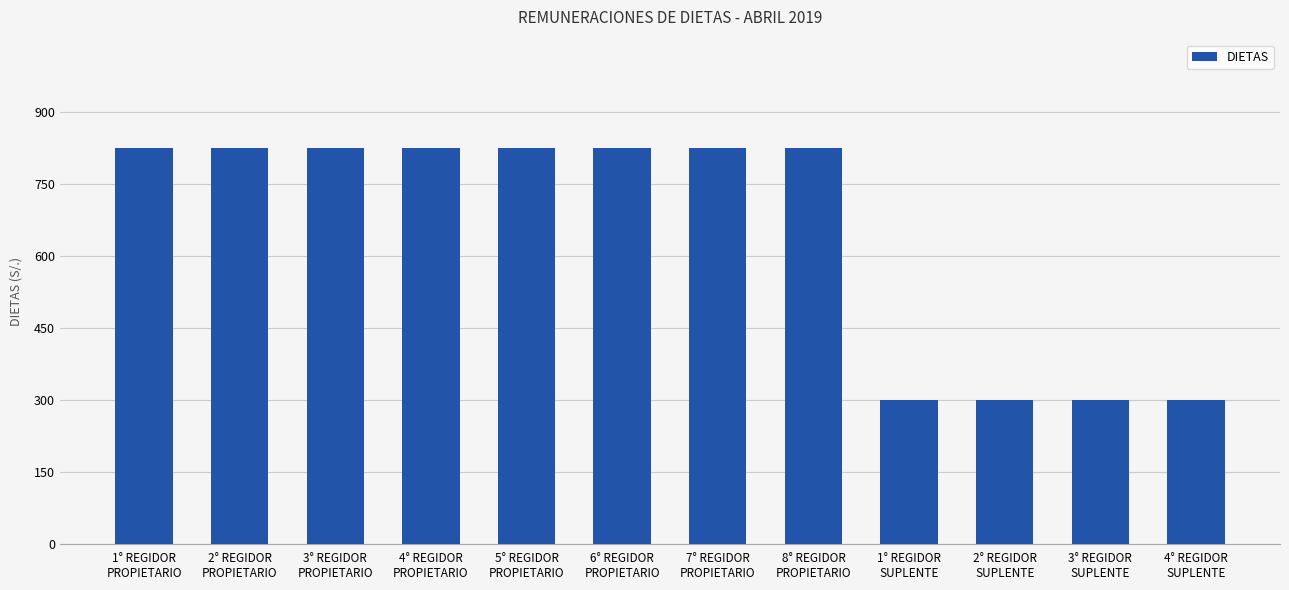

Reading left to right, what are all the values shown in this chart?

1° REGIDOR
PROPIETARIO=825	2° REGIDOR
PROPIETARIO=825	3° REGIDOR
PROPIETARIO=825	4° REGIDOR
PROPIETARIO=825	5° REGIDOR
PROPIETARIO=825	6° REGIDOR
PROPIETARIO=825	7° REGIDOR
PROPIETARIO=825	8° REGIDOR
PROPIETARIO=825	1° REGIDOR
SUPLENTE=300	2° REGIDOR
SUPLENTE=300	3° REGIDOR
SUPLENTE=300	4° REGIDOR
SUPLENTE=300